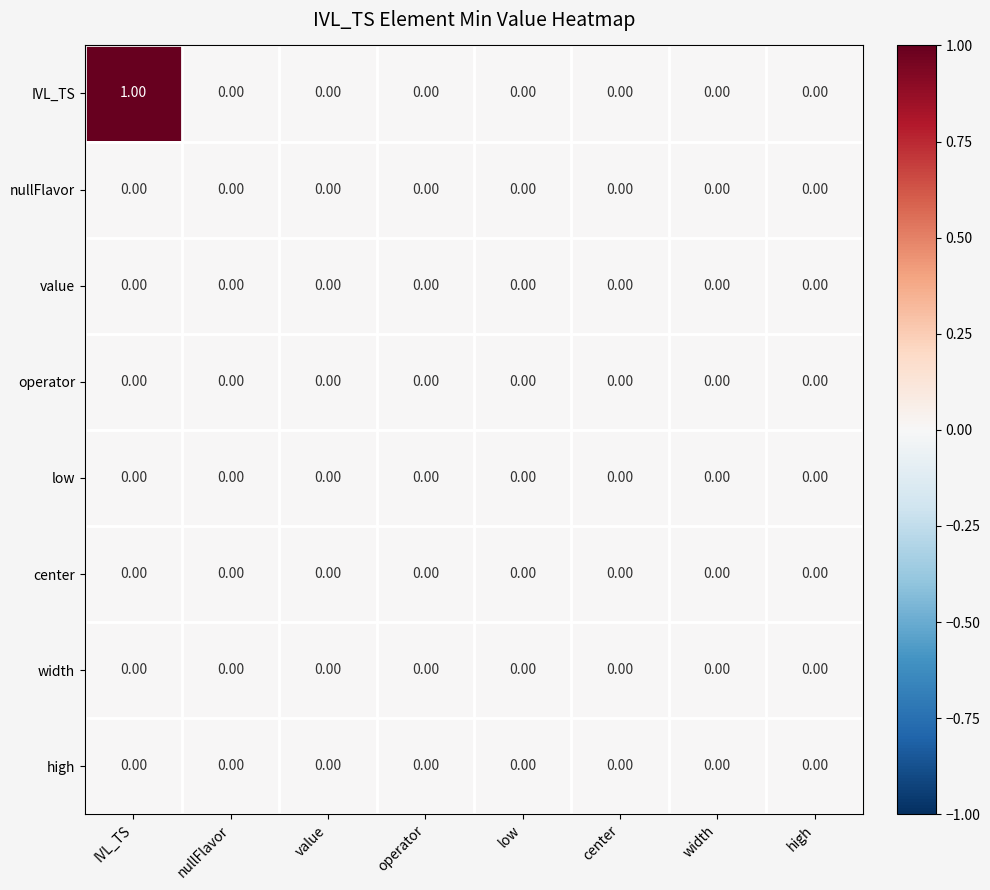

Count the number of data series in this chart.

8